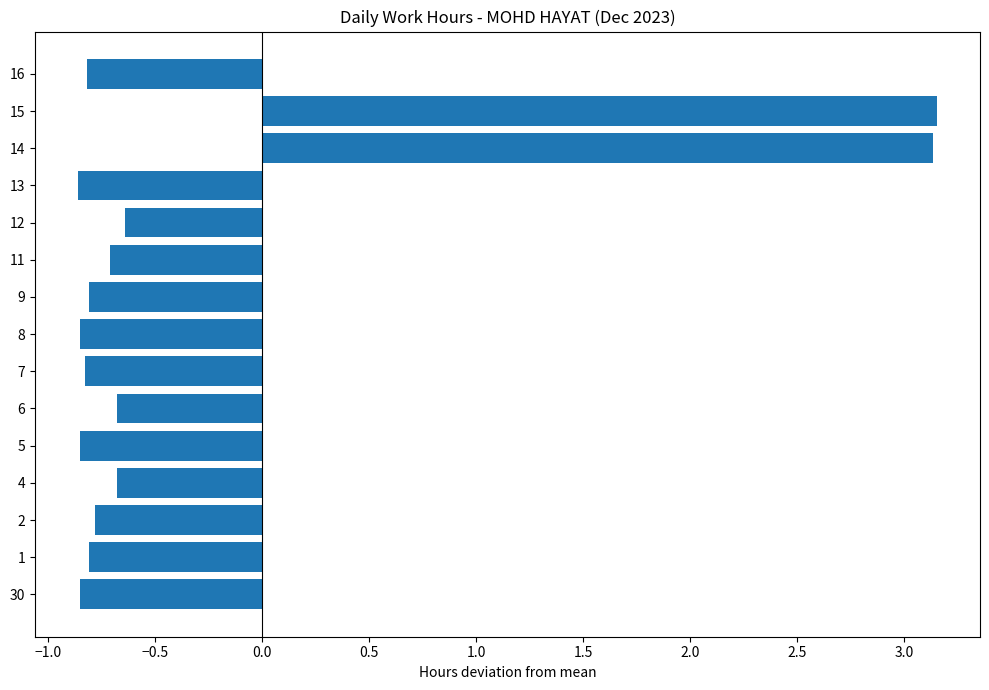

The value at 4 is -0.7. True or false?

True